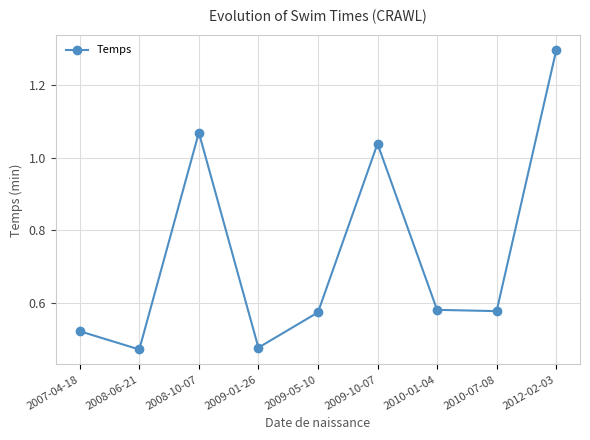

At which category does the data reach its first local valley?

2008-06-21